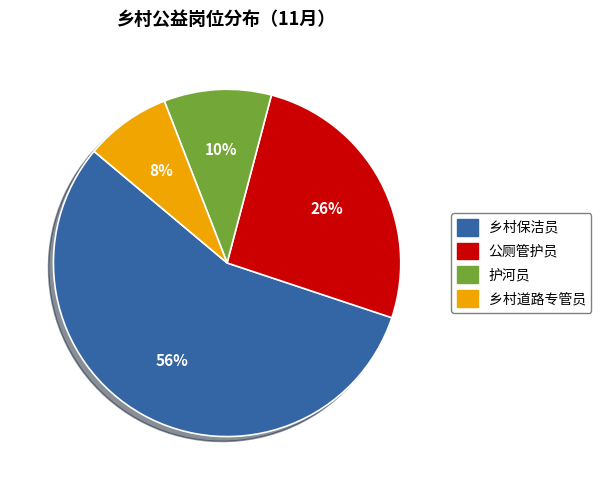

Which has a higher value, 乡村道路专管员 or 乡村保洁员?

乡村保洁员